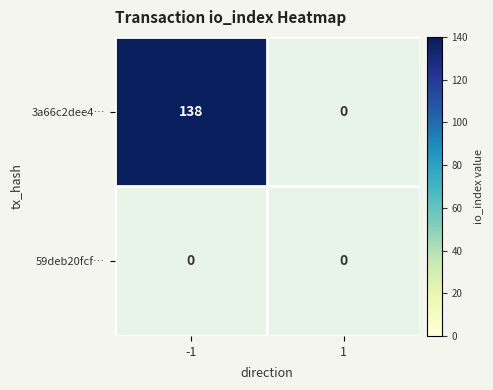

List the series in order of their peak value, highest first.

3a66c2dee42093f9888760dc8faff3cfd6bd53f, 59deb20fcf8052609c99f3e97346d1ff7d97601